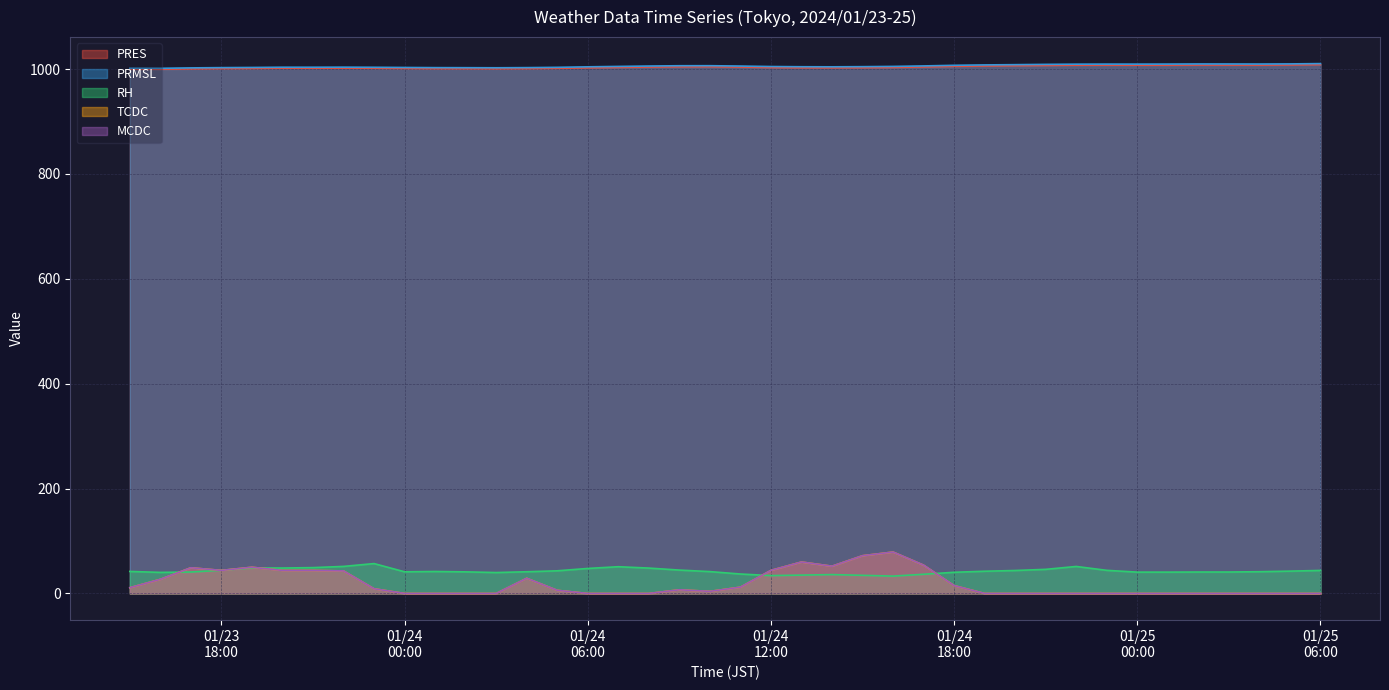

Is it true that MCDC equals 18.1 at 2024/01/23 22:00?

False